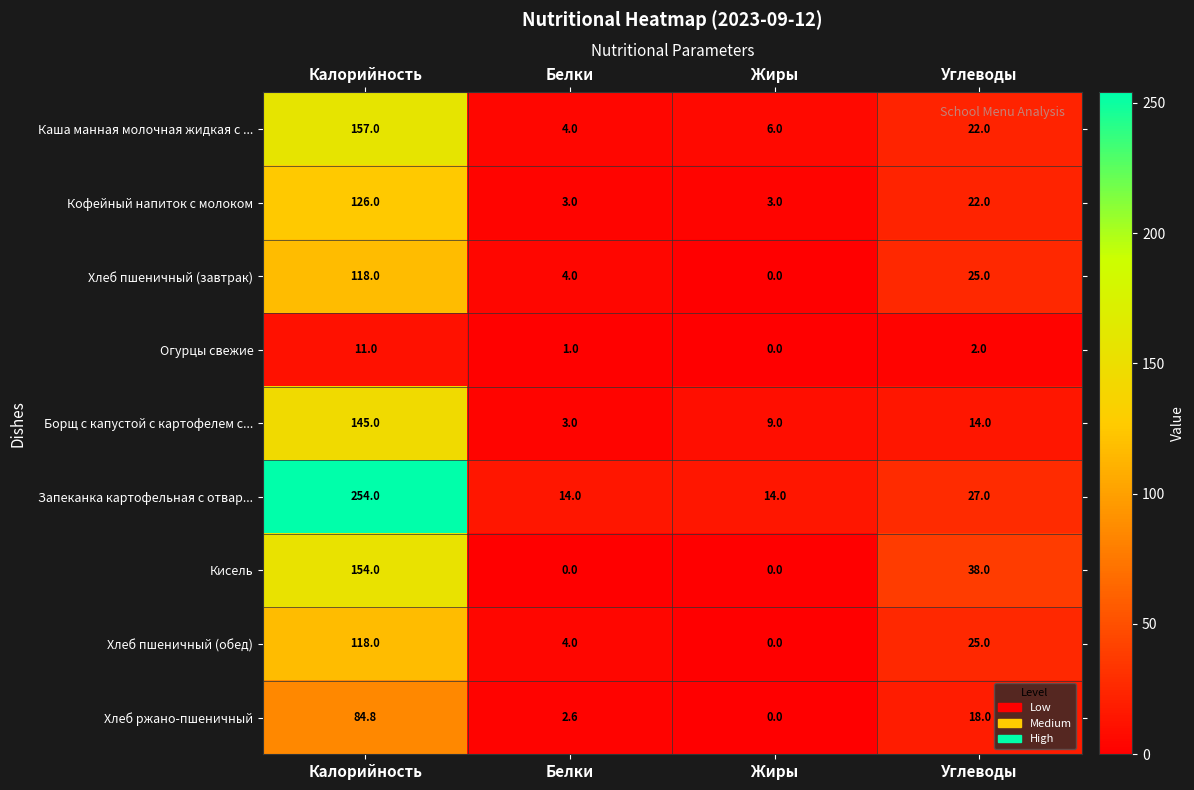

At which label is Каша манная молочная жидкая с ... closest to 80?

Углеводы